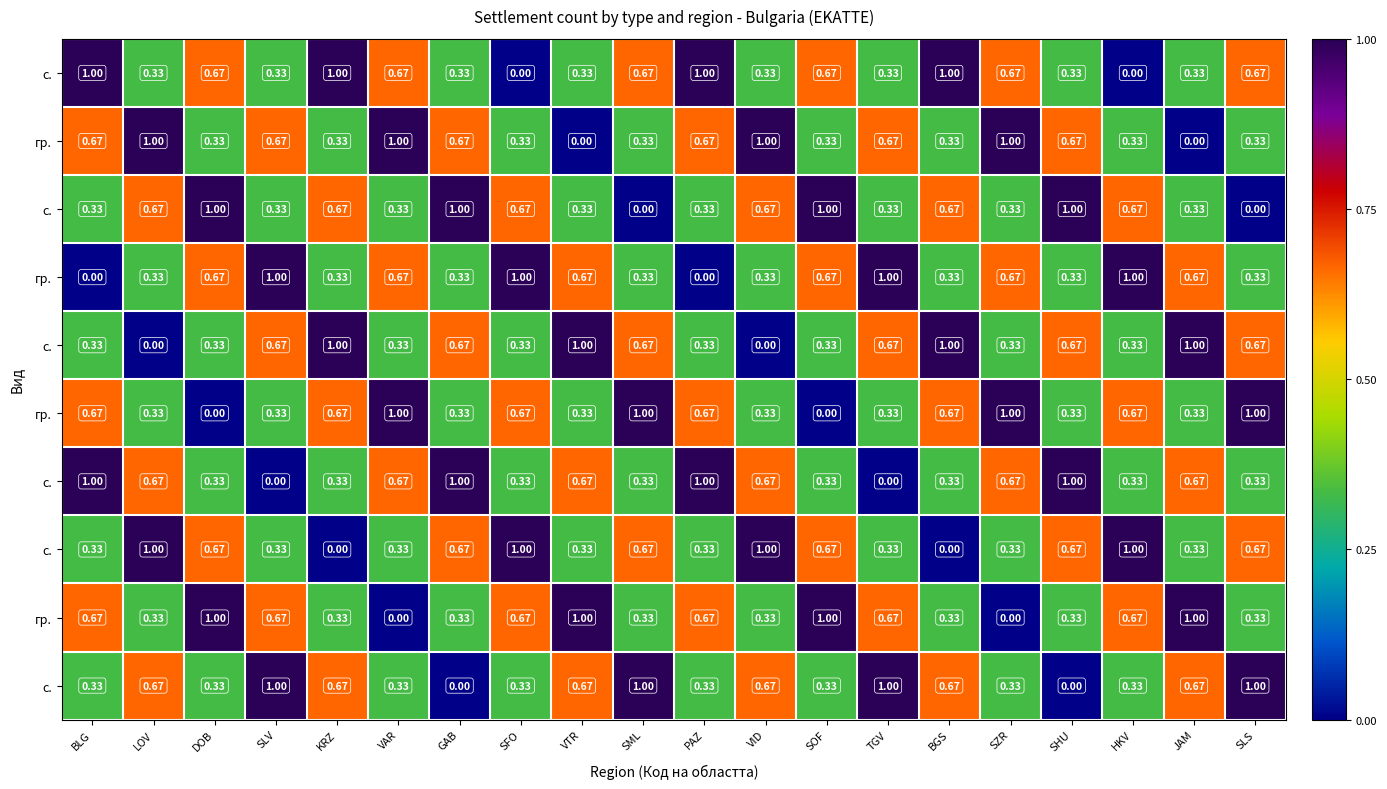

What is the total value across all series at SZR?

5.3